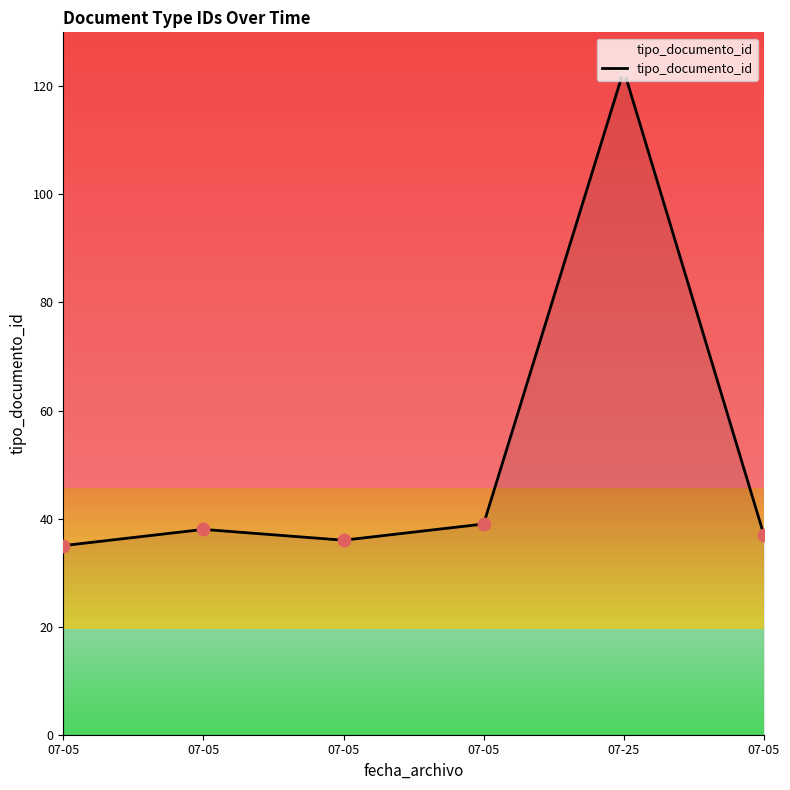

What is the change in value from 07-25 to 07-05?

-86